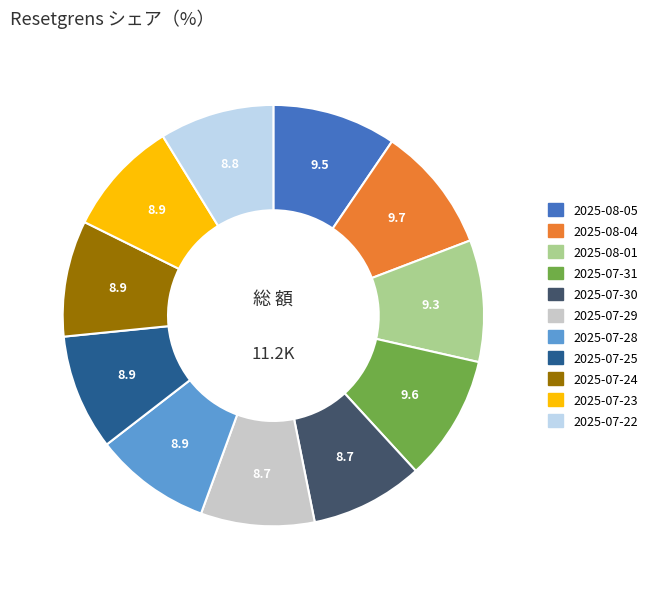

Is there any slice that represents more than half of the pie?

No